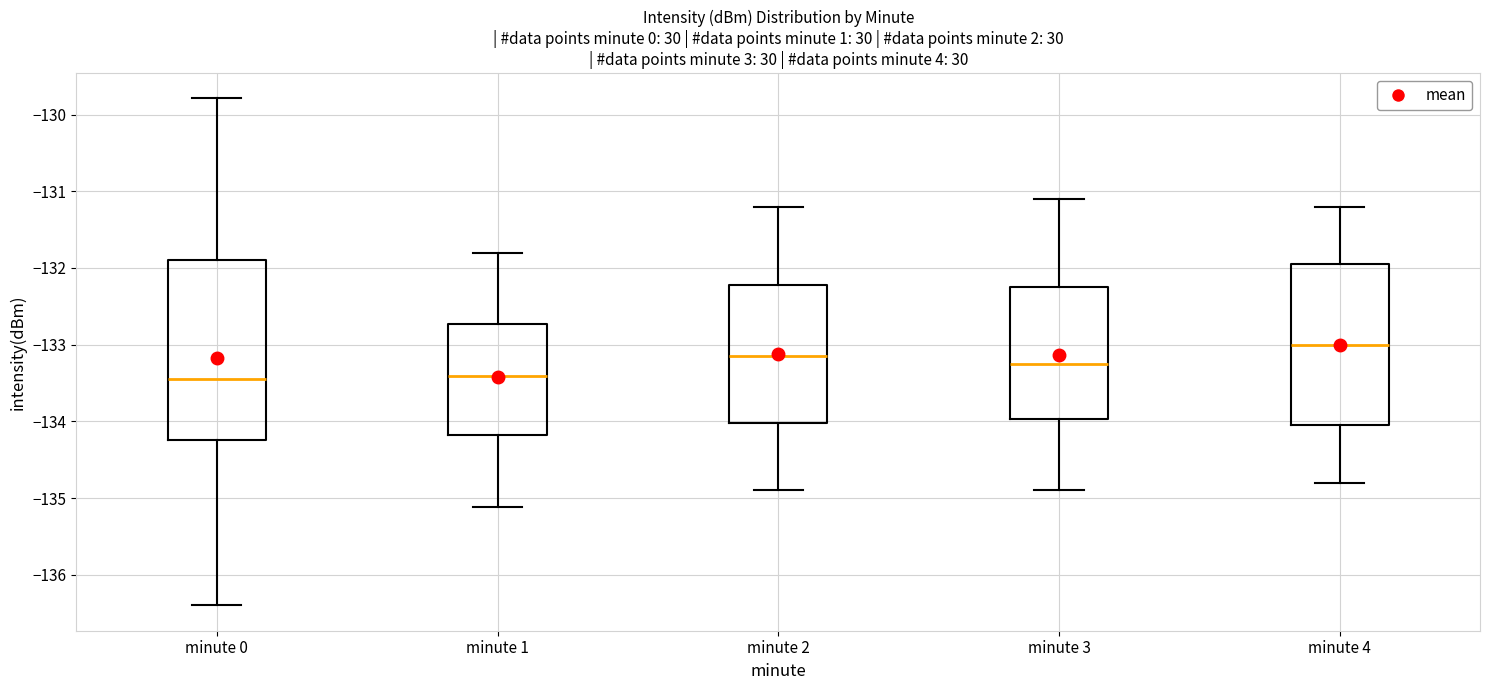

Reading left to right, read every box against the y-axis: the position of its median line, the range the box covers, and the ends of its whiskers. The values are not printed on the chart, so give them approximately, as read against the axis.

minute 0: median -133.5, box -134.2 to -131.9, whiskers -136.4 to -129.8
minute 1: median -133.4, box -134.2 to -132.7, whiskers -135.1 to -131.8
minute 2: median -133.1, box -134.0 to -132.2, whiskers -134.9 to -131.2
minute 3: median -133.2, box -134.0 to -132.2, whiskers -134.9 to -131.1
minute 4: median -133.0, box -134.0 to -131.9, whiskers -134.8 to -131.2